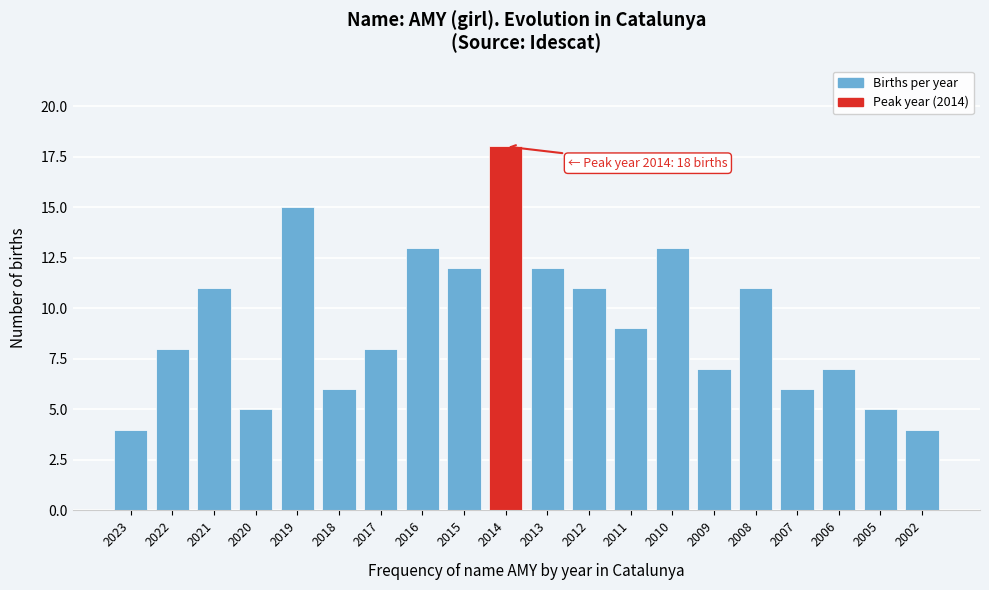

Reading left to right, list all the values displayed in this chart.

2023=4	2022=8	2021=11	2020=5	2019=15	2018=6	2017=8	2016=13	2015=12	2014=18	2013=12	2012=11	2011=9	2010=13	2009=7	2008=11	2007=6	2006=7	2005=5	2002=4